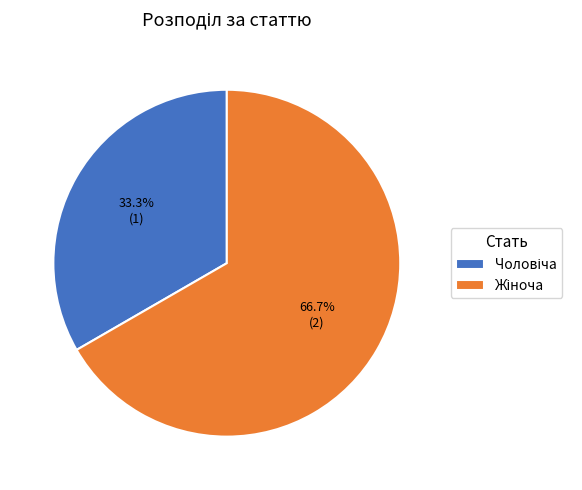

To the nearest percent, what is the difference between the largest and smallest slice percentages?

33%